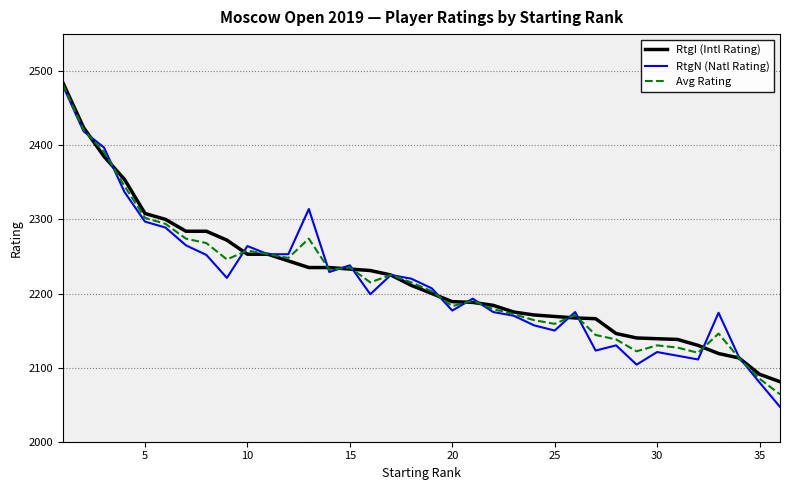

Which series has the widest spread of values?

RtgN (Natl Rating)